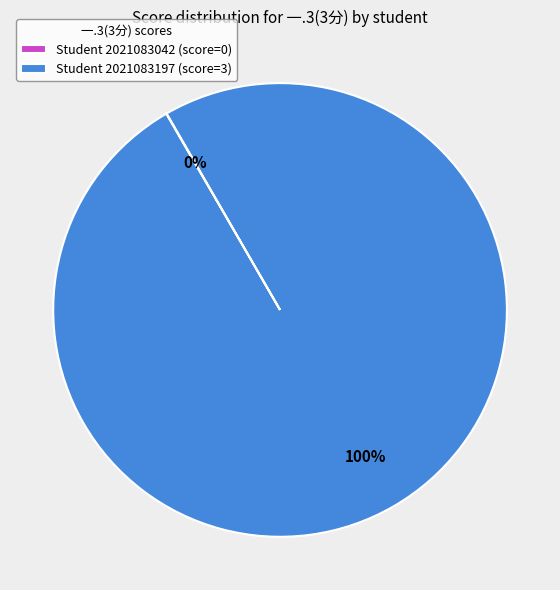

To the nearest percent, what portion does Student 2021083197 (score=3) represent?

100%